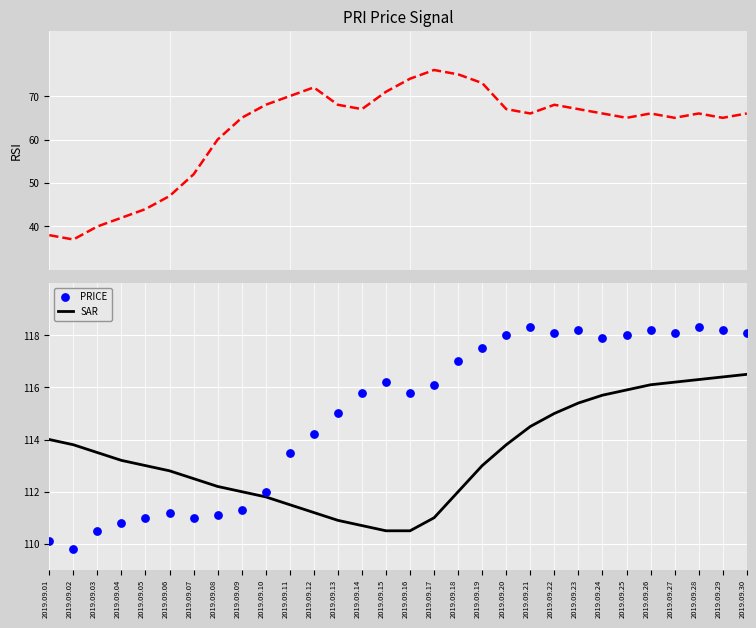

Which series has the largest total across all categories?

PRICE